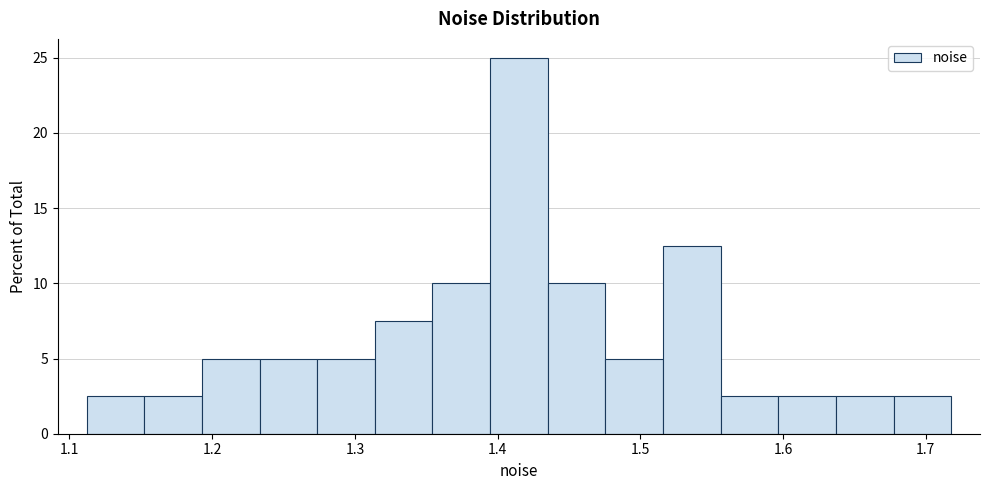

Over which range of the x-axis is the bar tallest?

1.39 to 1.44